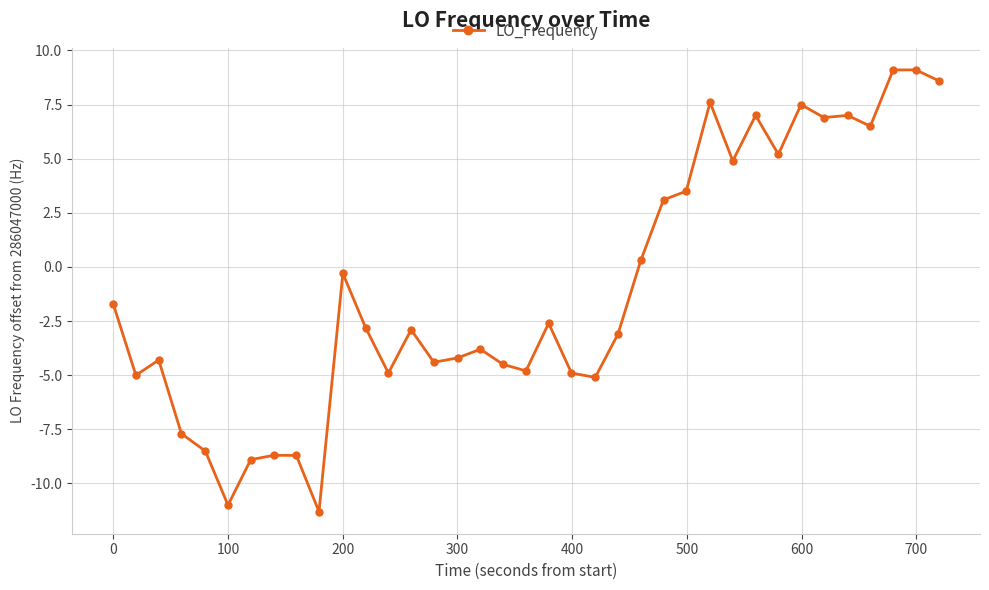

What is the difference between the maximum and minimum values?

20.4